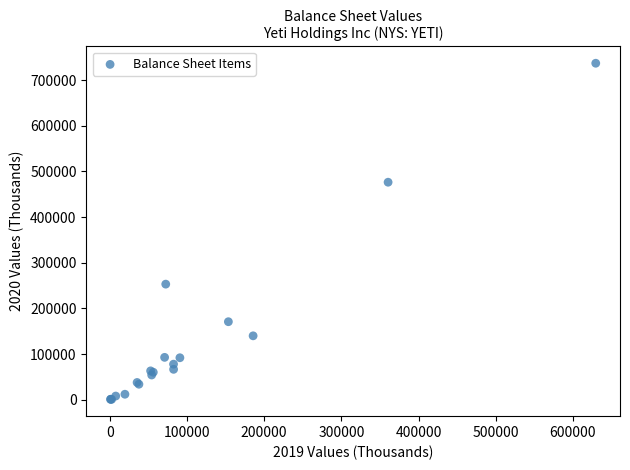

What Y value in the scatter plot is closest to 369019?

476497